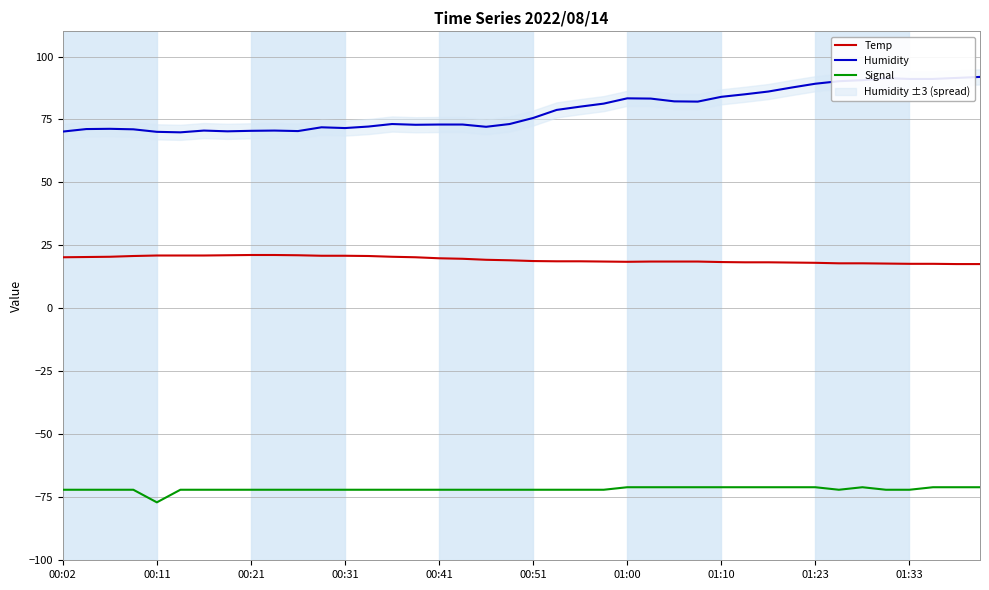

Does the chart display data point markers on the line(s)?

No